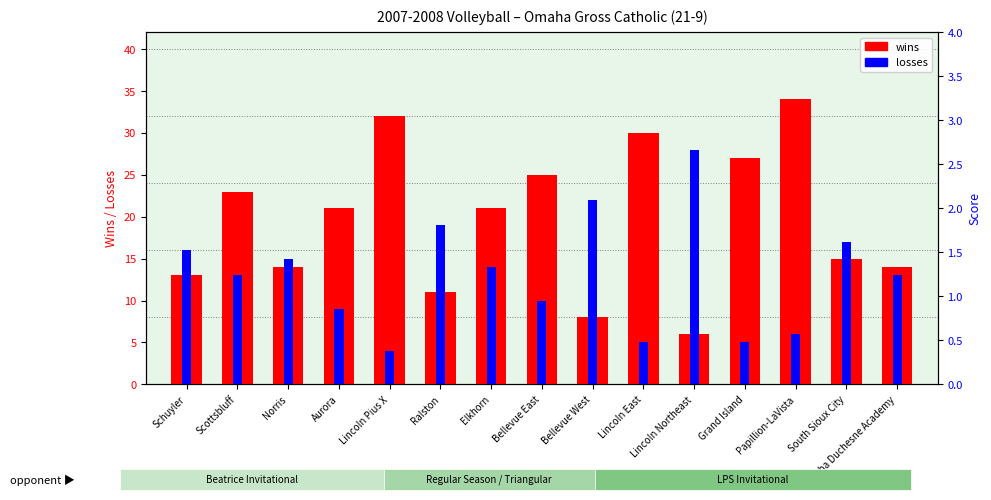

Read the wins value at Aurora.

21